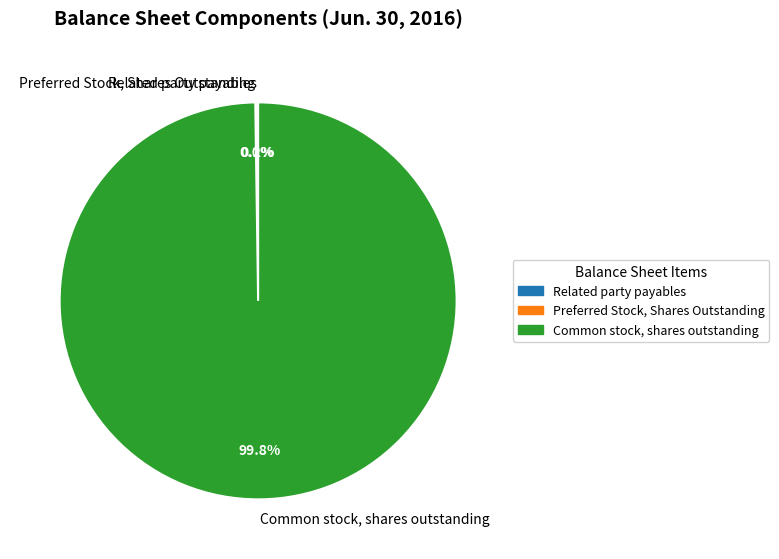

Does any single category account for the majority?

Yes